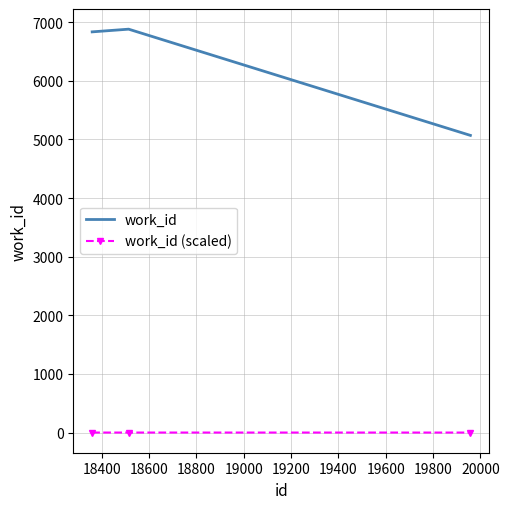

What is the minimum value for work_id?

5070.0